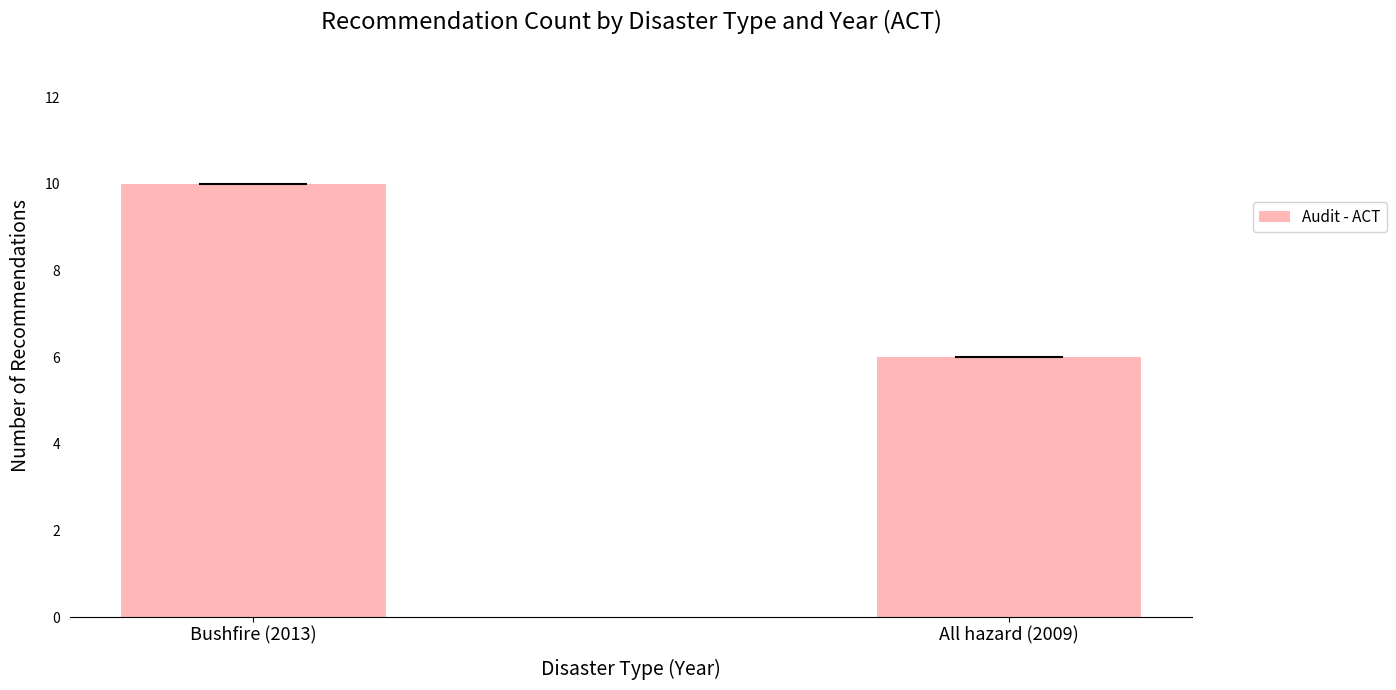

True or false: the data shows 10 at Bushfire (2013).

True